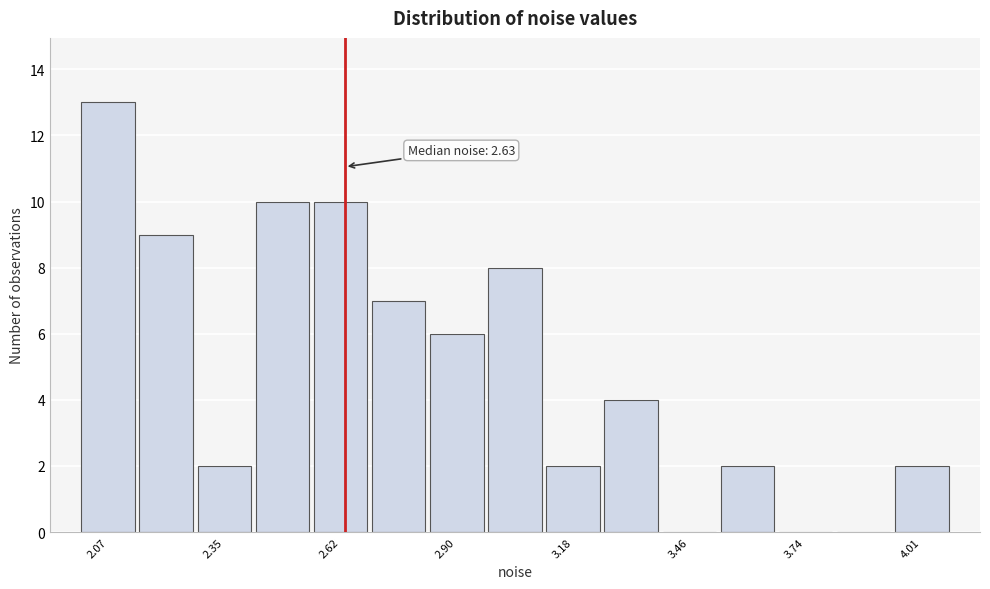

Read against the x-axis, roughly where is the centre of the tallest bar?

2.05